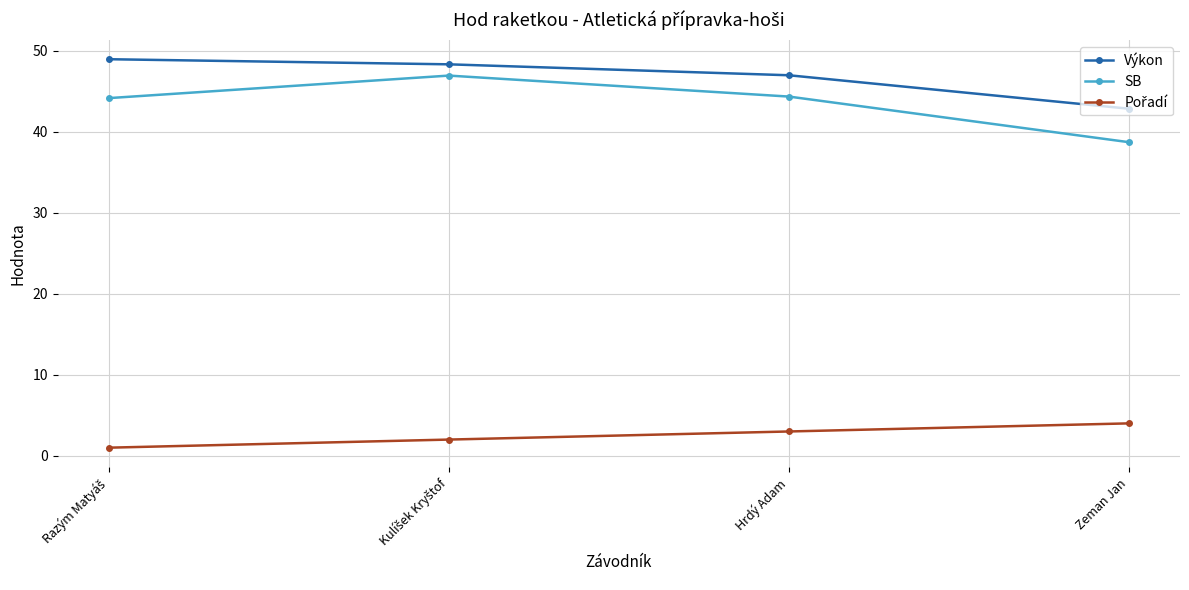

What is the average value of the SB series?

43.5